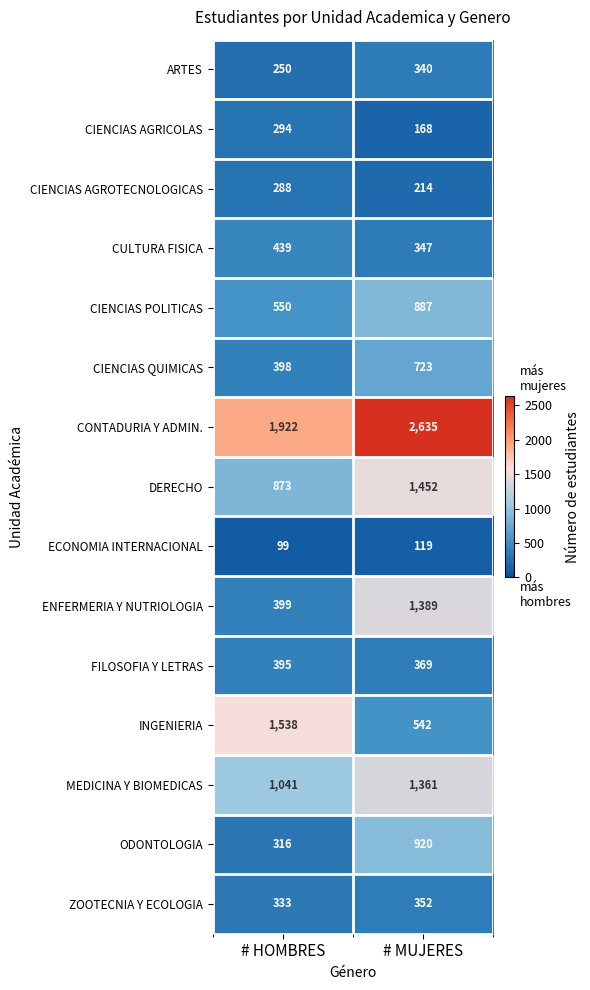

At which category is the sum across all series the highest?

# MUJERES